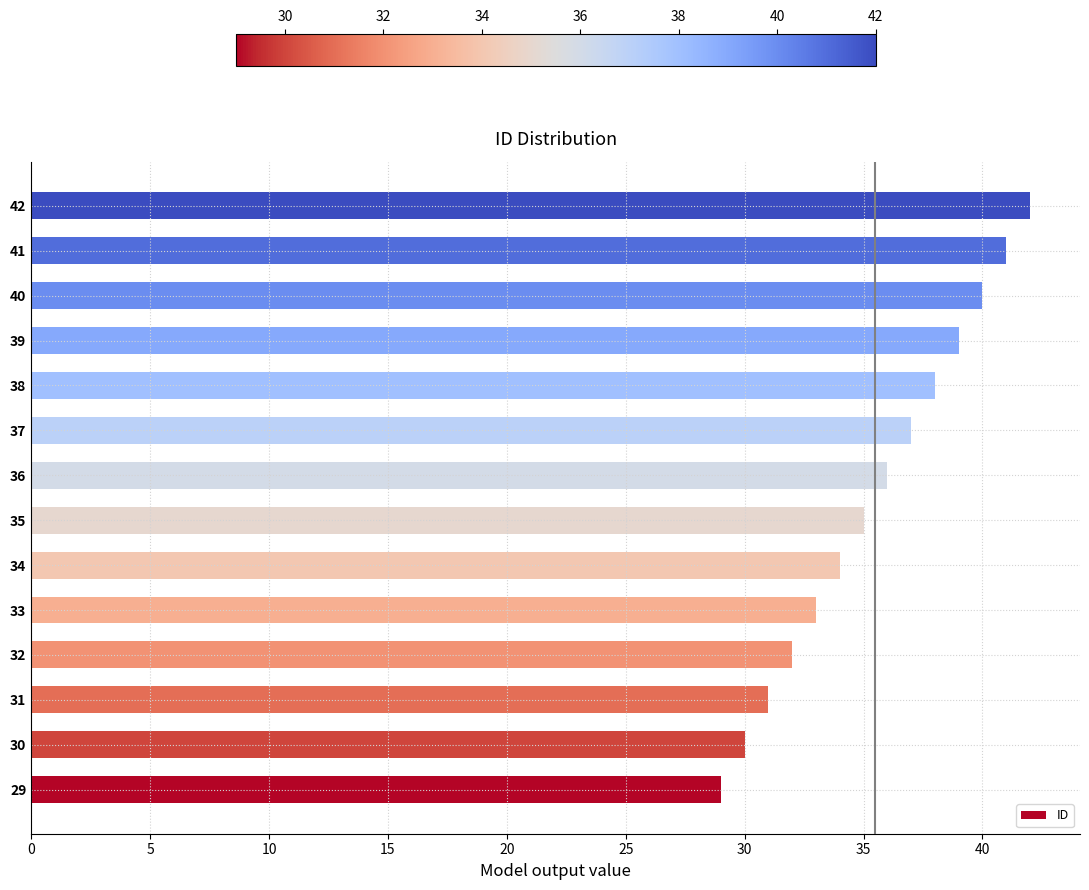

How many bars are there in total?

14